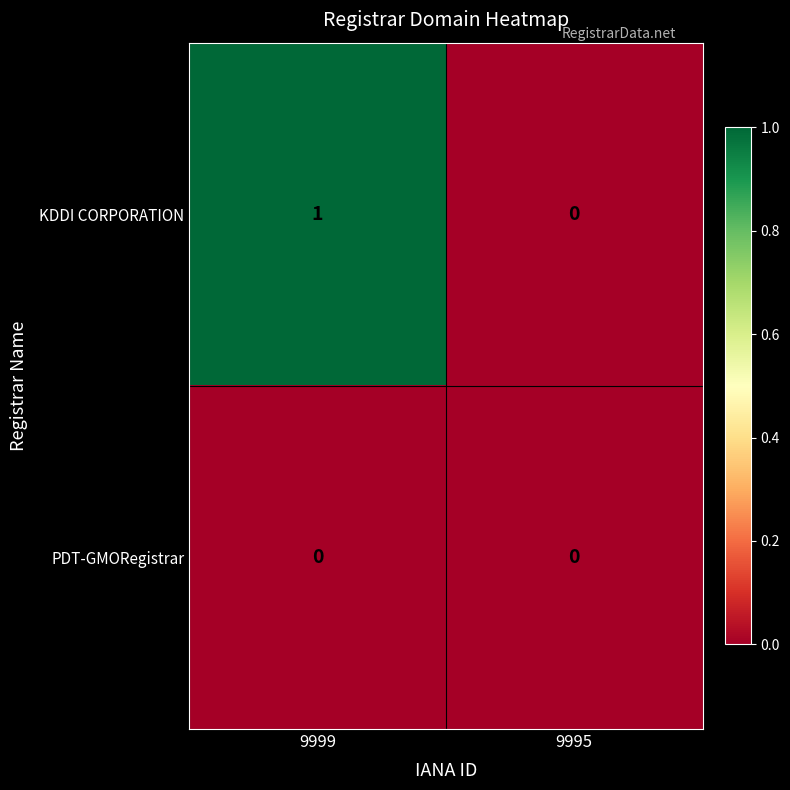

List the series in order of their peak value, lowest first.

PDT-GMORegistrar, KDDI CORPORATION